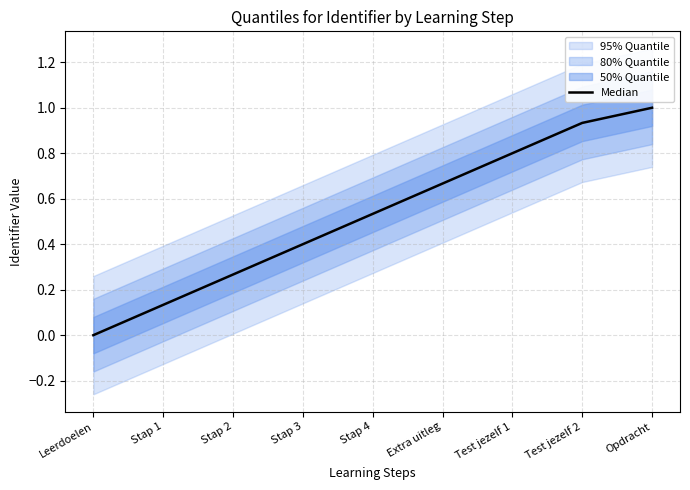

Rank the categories by value from highest to lowest.

Opdracht, Test jezelf 2, Test jezelf 1, Extra uitleg, Stap 4, Stap 3, Stap 2, Stap 1, Leerdoelen